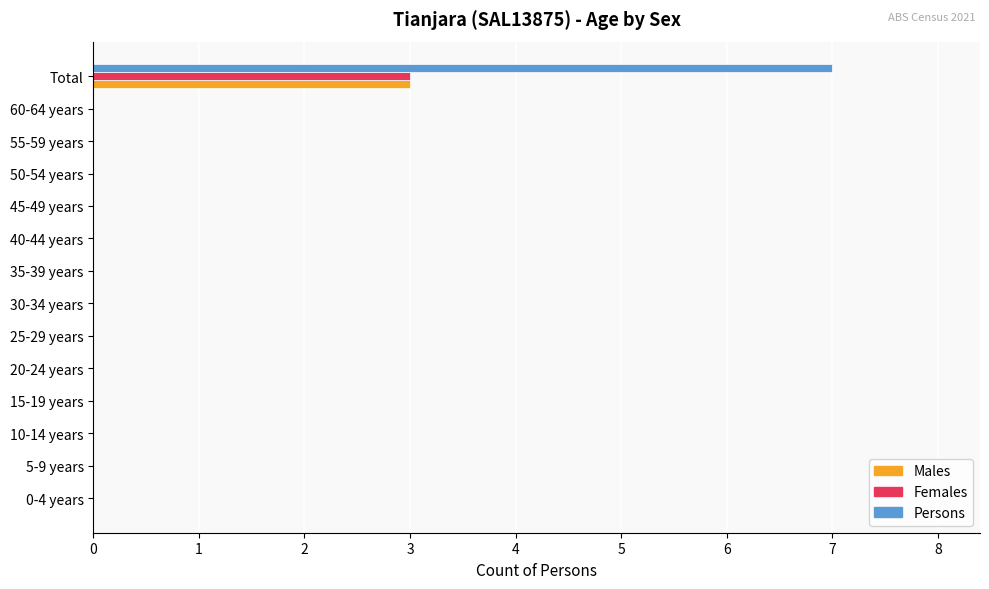

At which category is the sum across all series the highest?

Total